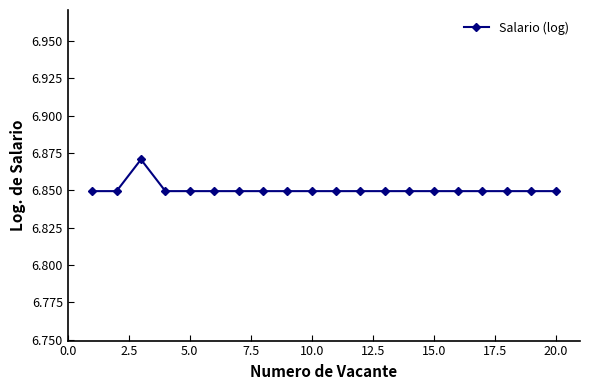

How many values are between 6 and 7?

20